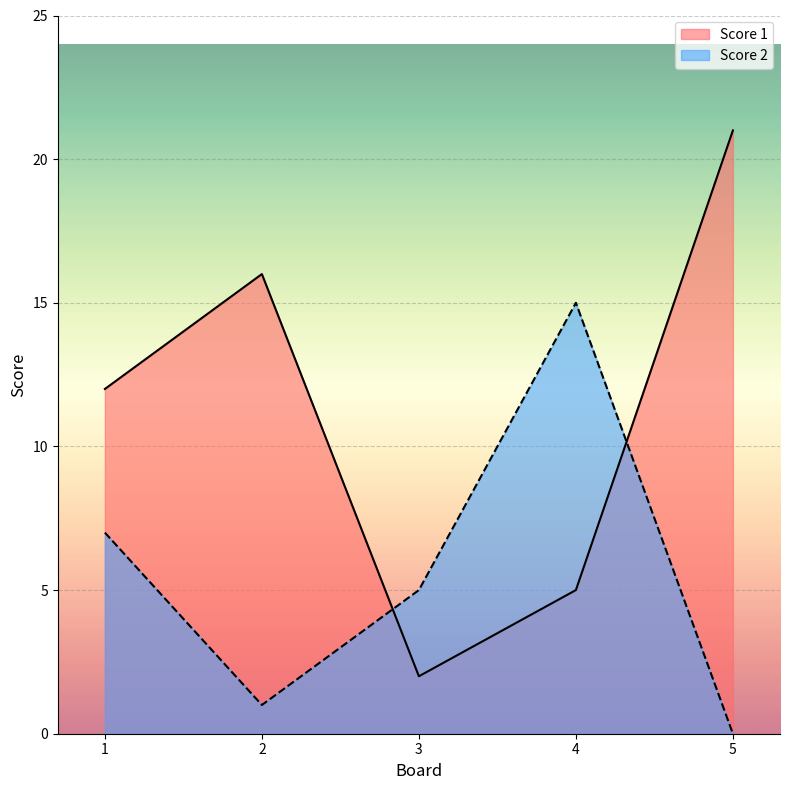

Between 1 and 3, which series saw the biggest shift?

Score 1